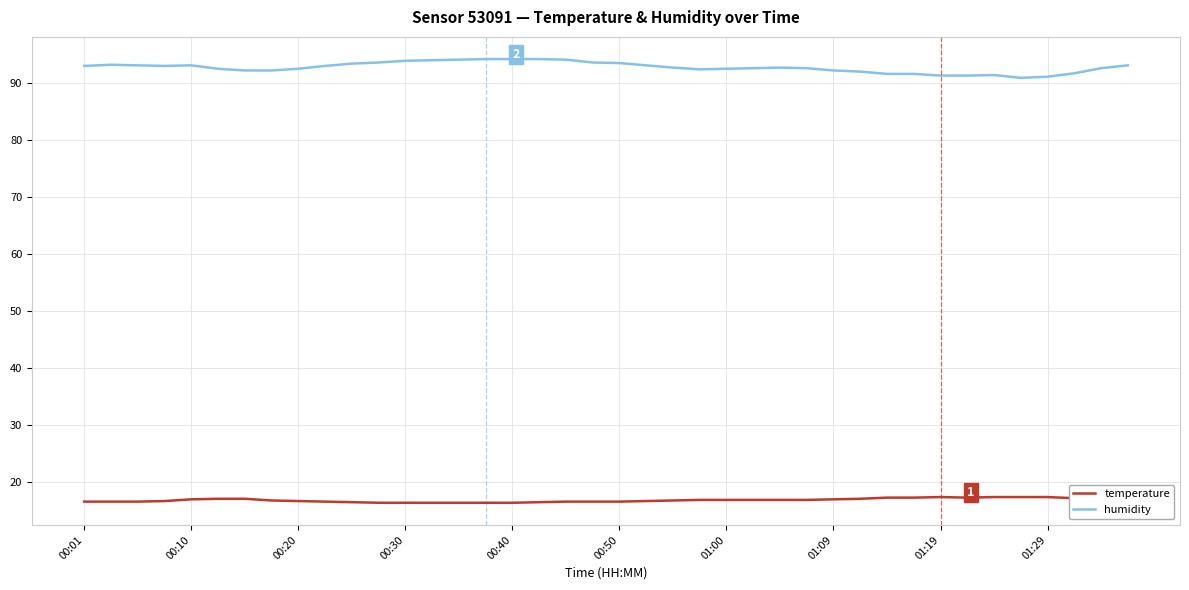

Which series has the largest range (max minus min)?

humidity